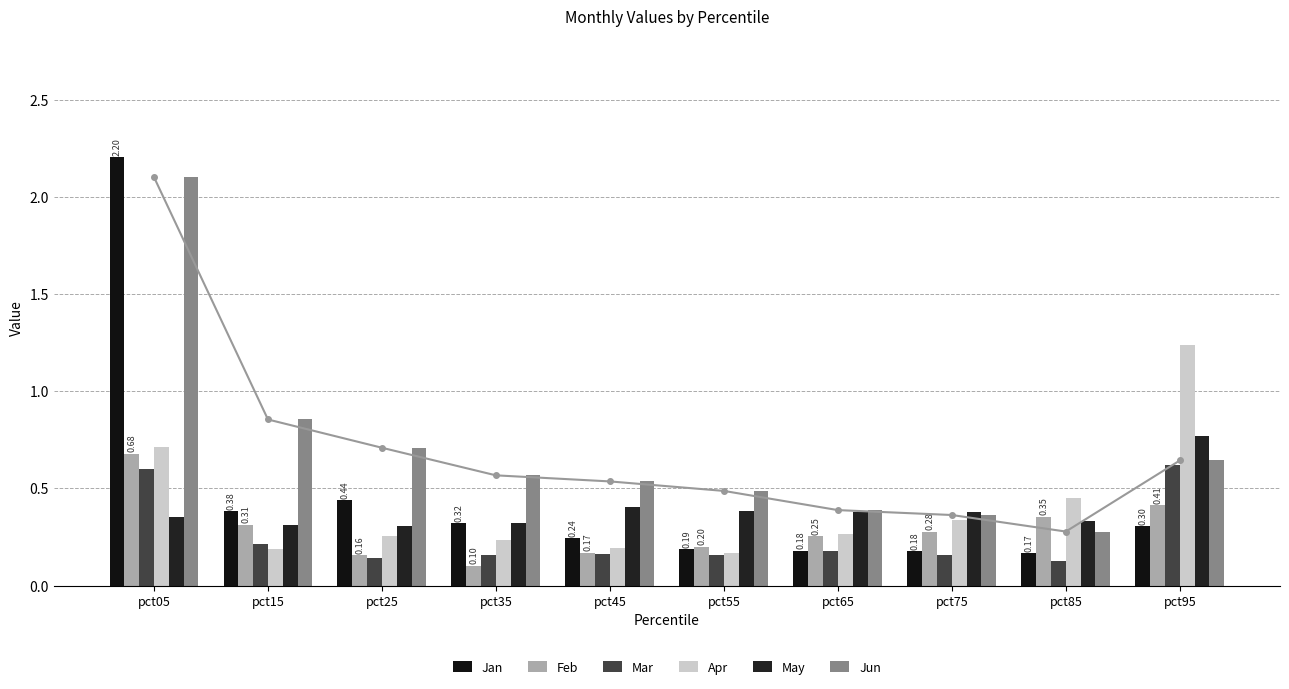

Rank the series at pct45 from highest to lowest value.

Jun, May, Jan, Apr, Feb, Mar